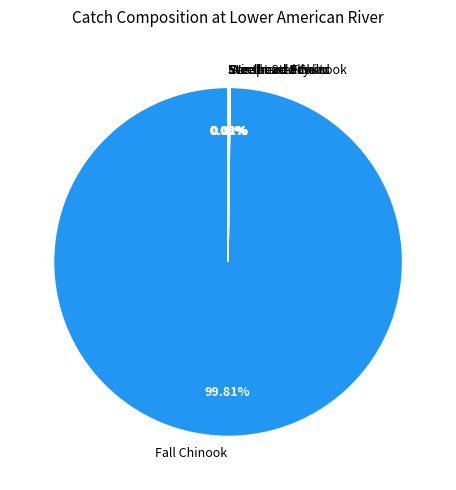

What is the largest slice in the pie chart?

Fall Chinook